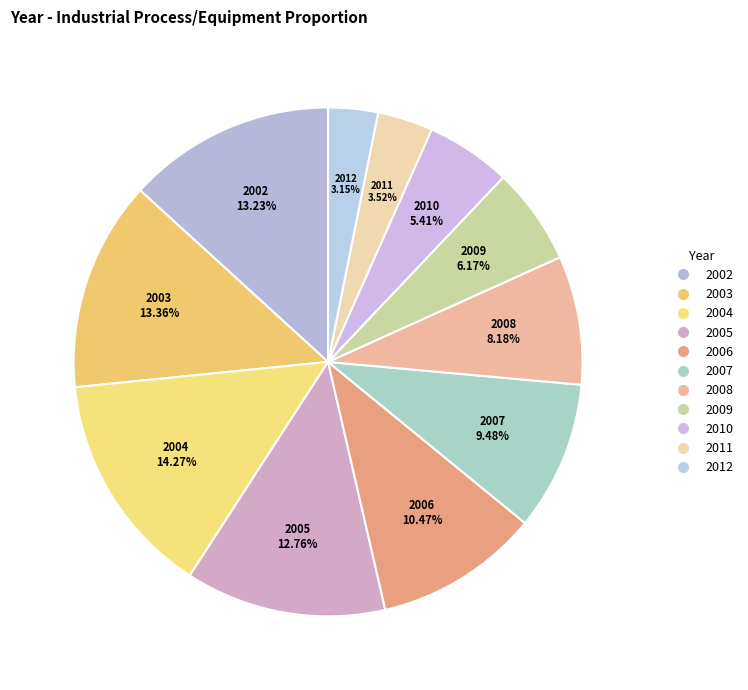

Approximately how many times larger is the value at 2010 compared to 2012?

1.7